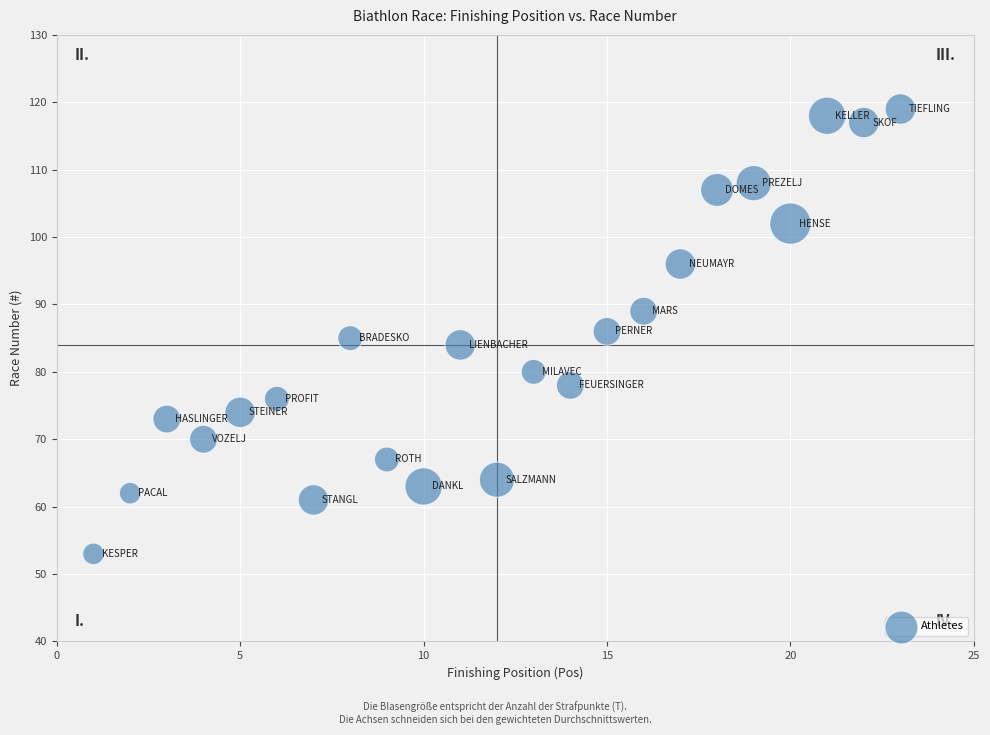

What is the range of X values (max minus min)?

22